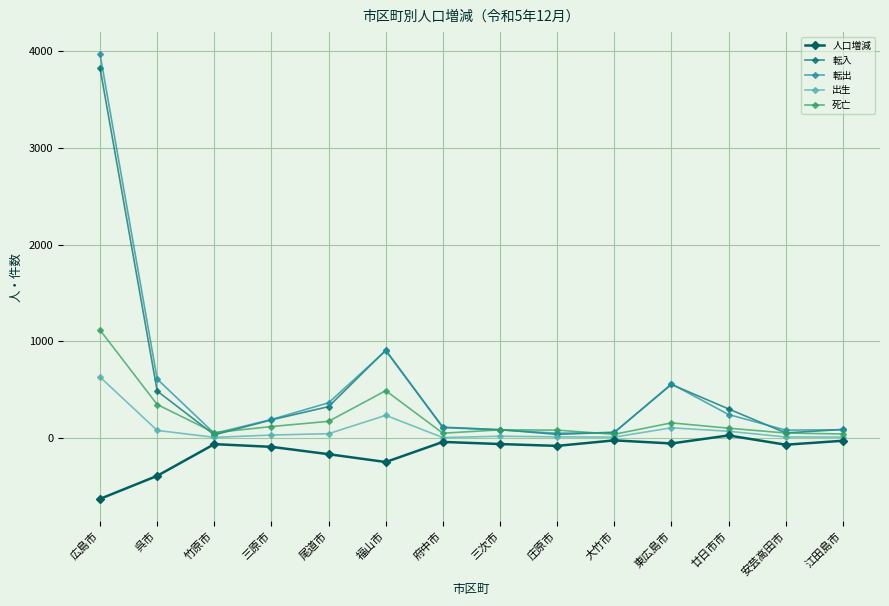

How many series are shown in this chart?

5